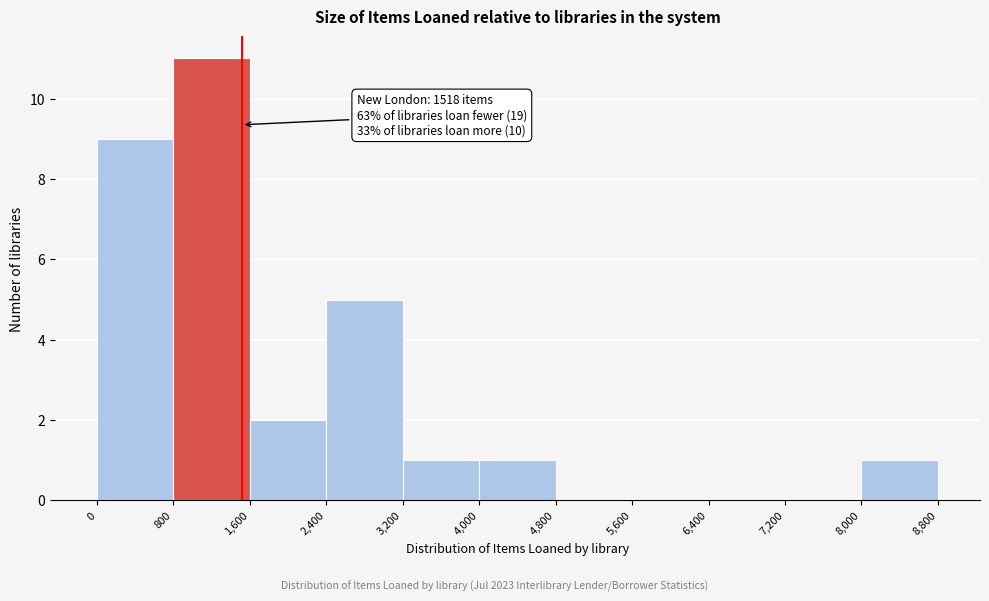

Which range on the x-axis has the tallest bar?

800 to 1,600